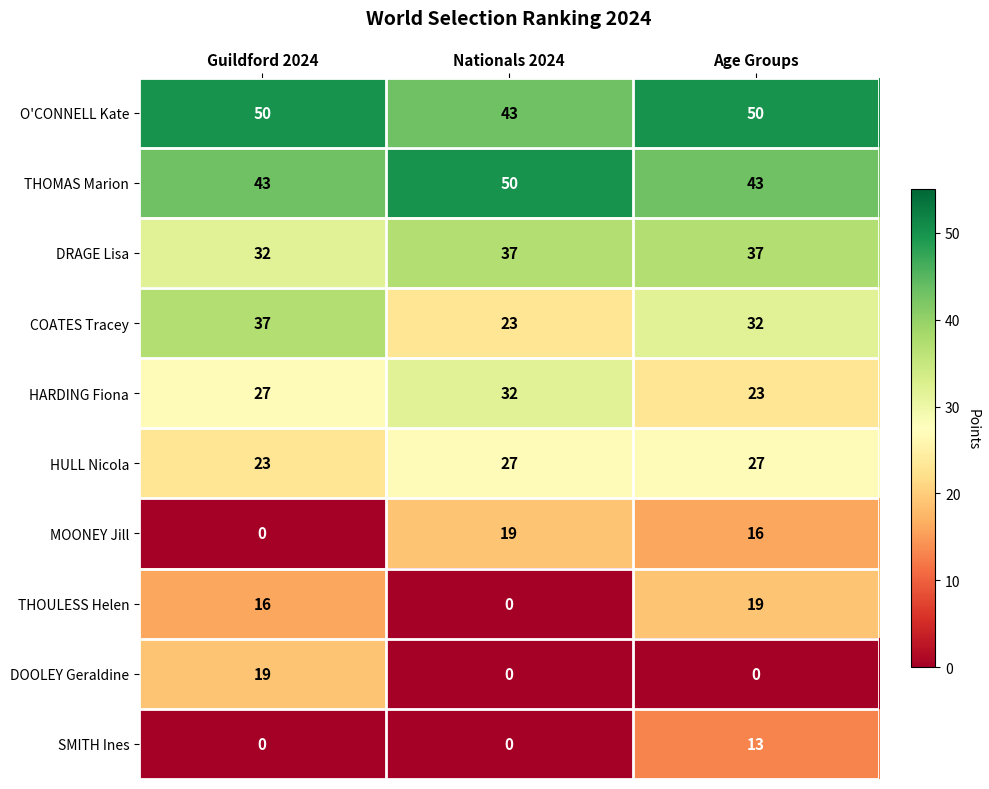

At which label does MOONEY Jill reach its minimum?

Guildford 2024